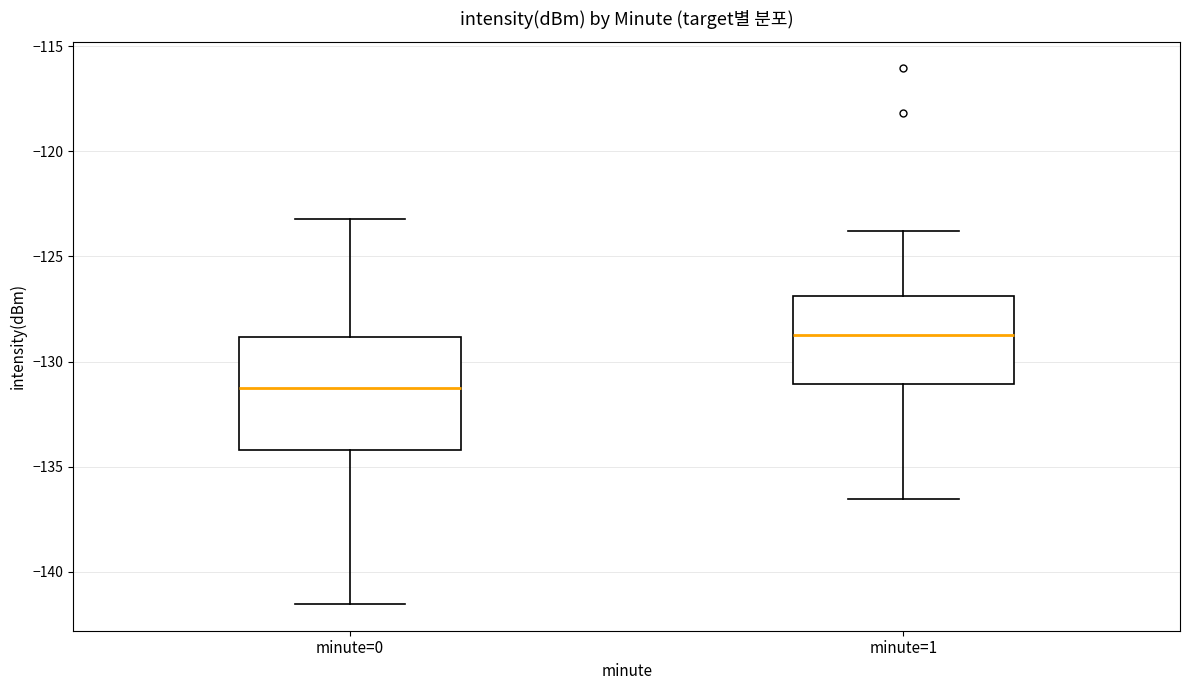

Reading left to right, read every box against the y-axis: the position of its median line, the range the box covers, and the ends of its whiskers. The values are not printed on the chart, so give them approximately, as read against the axis.

minute=0: median -131.5, box -134.0 to -129.0, whiskers -141.5 to -123.0
minute=1: median -128.5, box -131.0 to -127.0, whiskers -136.5 to -124.0